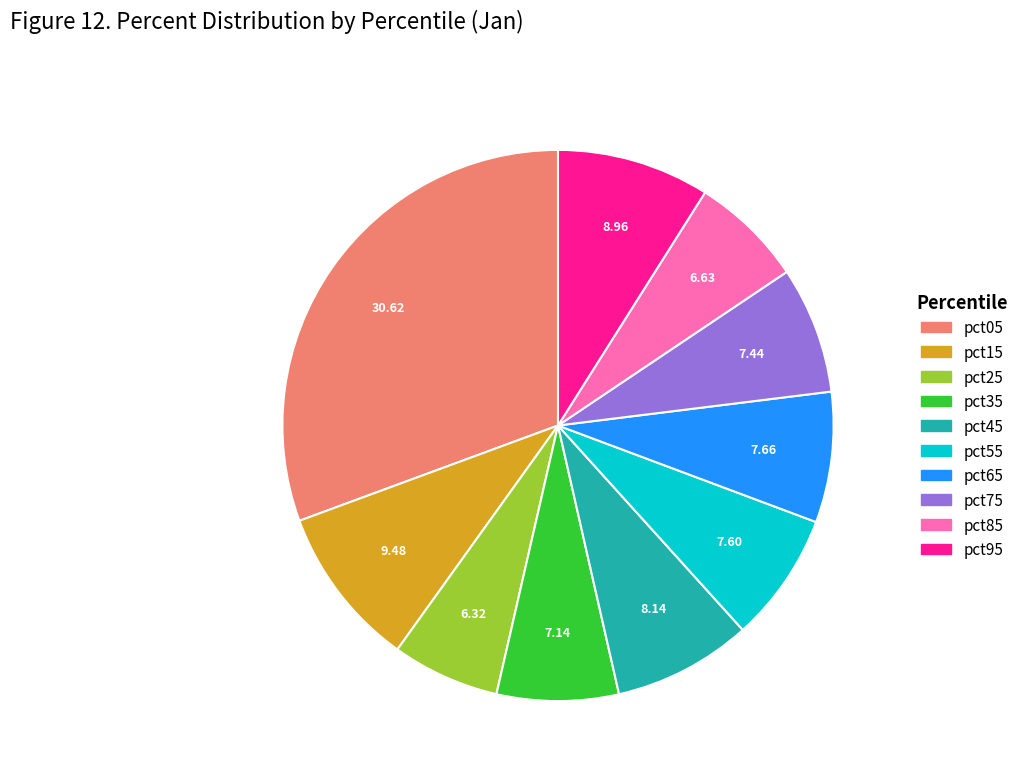

Which has a higher value, pct05 or pct25?

pct05